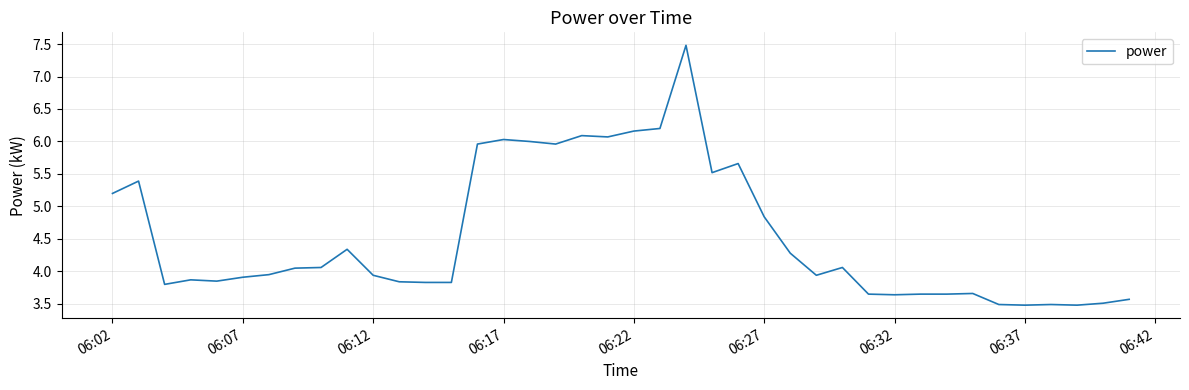

What is the smallest value displayed?

3.5